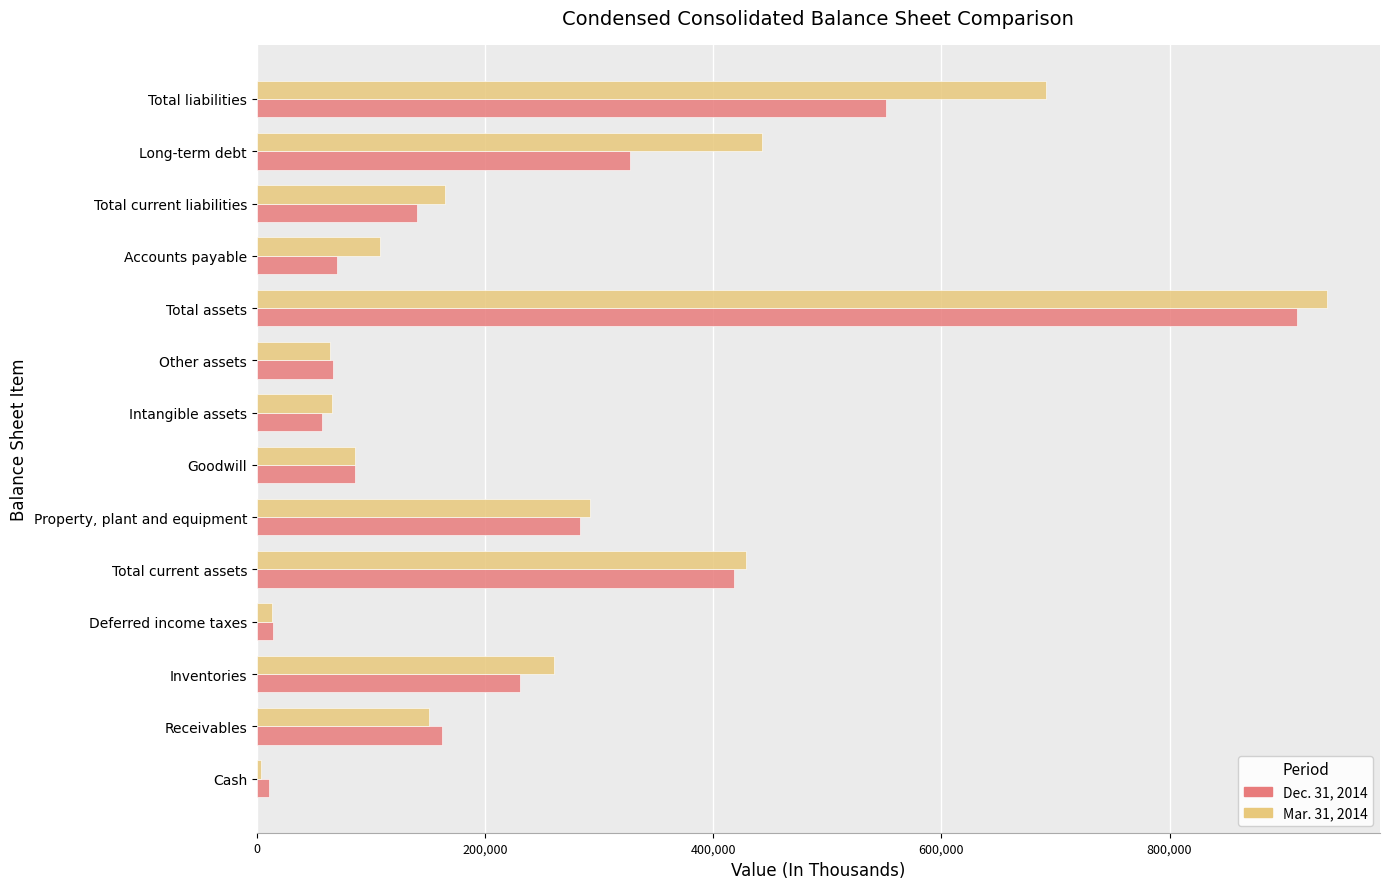

At Inventories, list the series in order from largest to smallest.

Mar. 31, 2014, Dec. 31, 2014